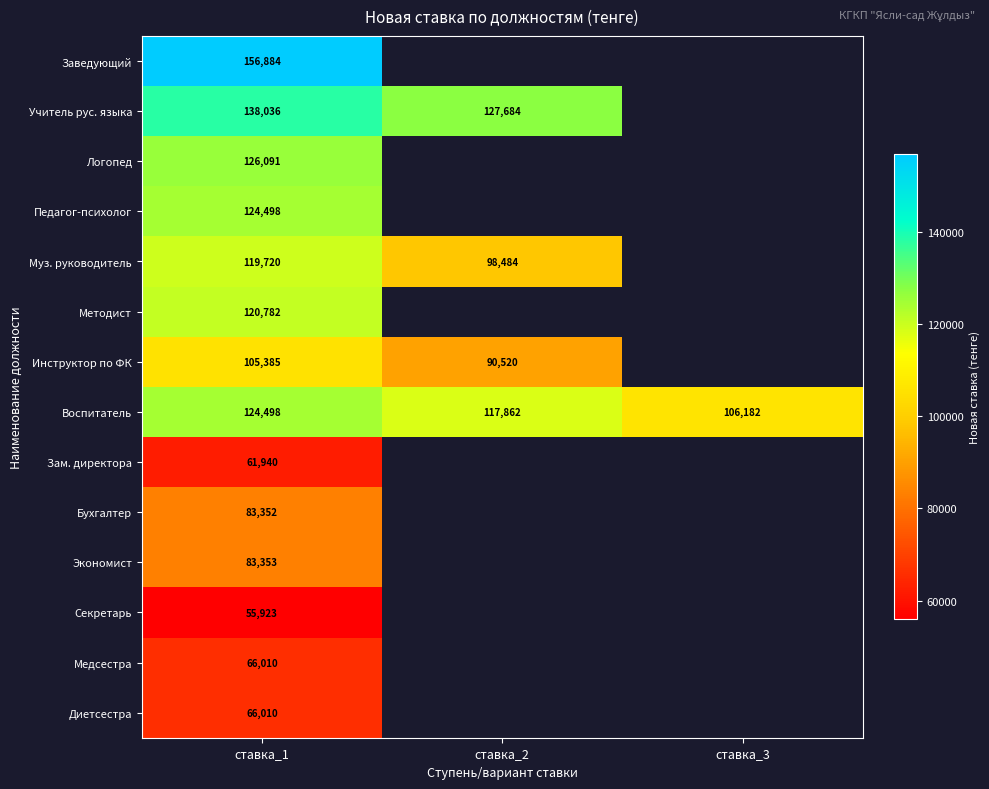

The value of Диетсестра at ставка_1 is 101413. True or false?

False